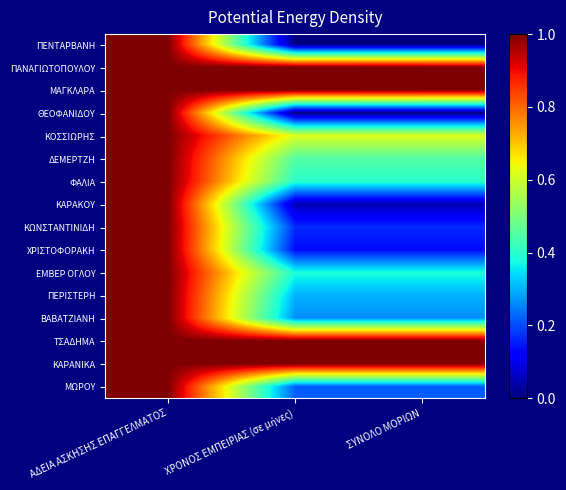

List the series in order of their peak value, lowest first.

ΠΕΝΤΑΡΒΑΝΗ, ΠΑΝΑΓΙΩΤΟΠΟΥΛΟΥ, ΜΑΓΚΛΑΡΑ, ΘΕΟΦΑΝΙΔΟΥ, ΚΟΣΣΙΩΡΗΣ, ΔΕΜΕΡΤΖΗ, ΦΑΛΙΑ, ΚΑΡΑΚΟΥ, ΚΩΝΣΤΑΝΤΙΝΙΔΗ, ΧΡΙΣΤΟΦΟΡΑΚΗ, ΕΜΒΕΡ ΟΓΛΟΥ, ΠΕΡΙΣΤΕΡΗ, ΒΑΒΑΤΖΙΑΝΗ, ΤΣΑΔΗΜΑ, ΚΑΡΑΝΙΚΑ, ΜΩΡΟΥ